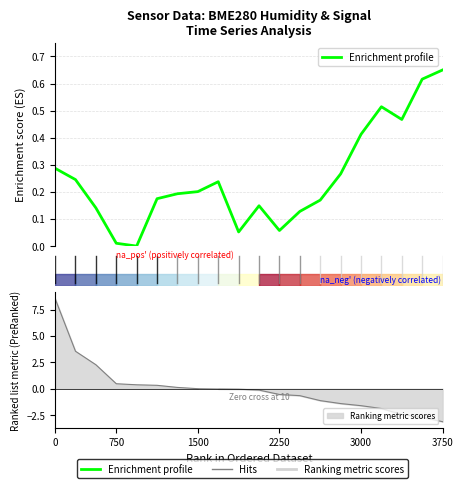

What is the value of the 8th point from the left?

0.2